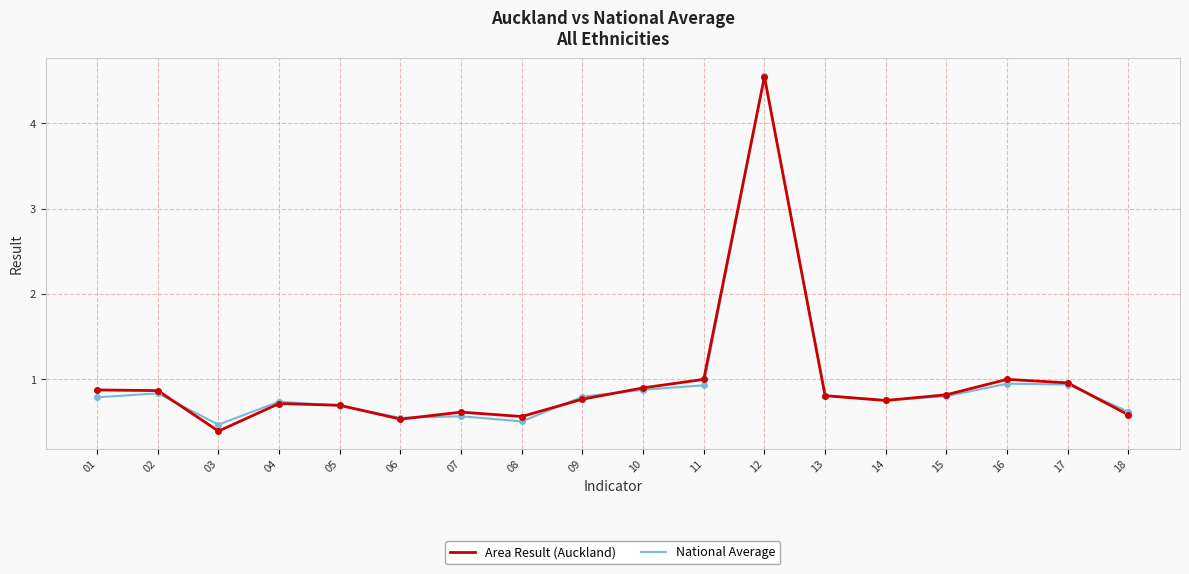

Where is the first local minimum for National Average?

03